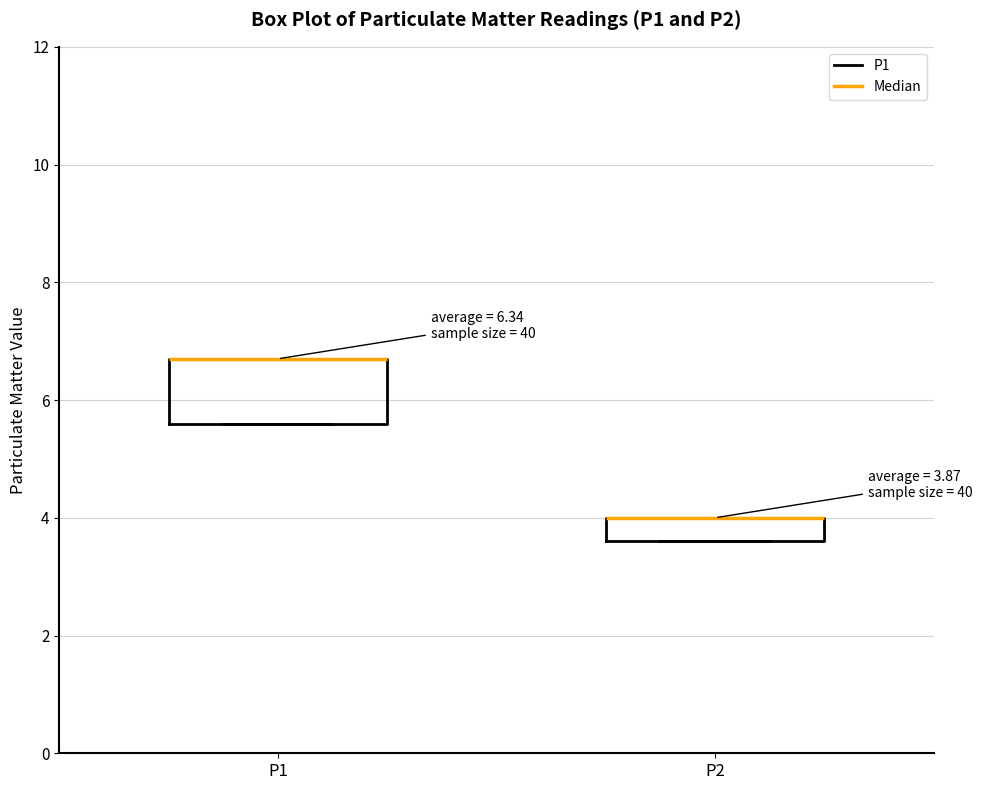

Which box is the tallest, from its lower edge to its upper edge?

P1